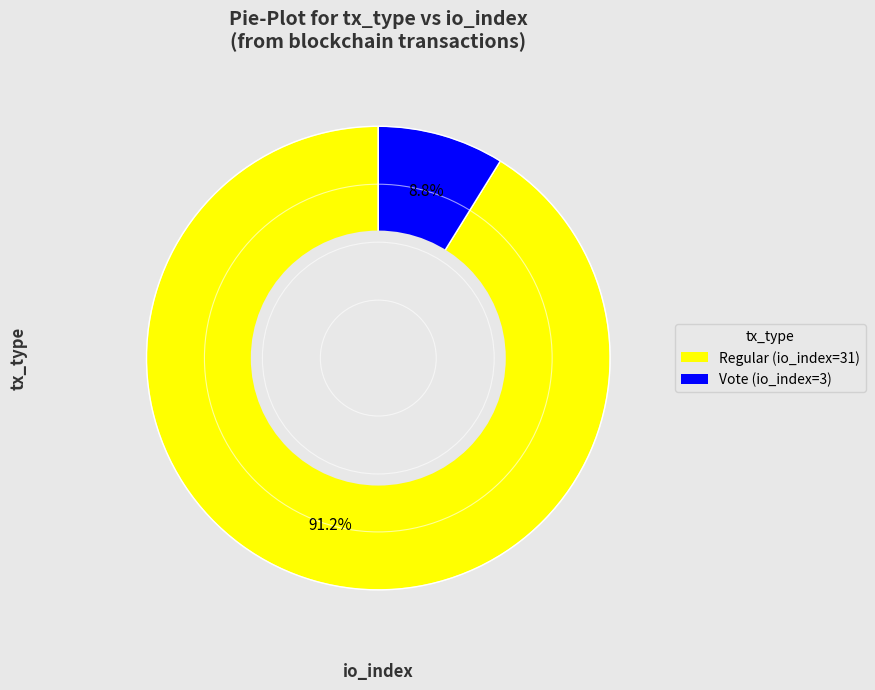

Which slice is the largest?

Regular (io_index=31)